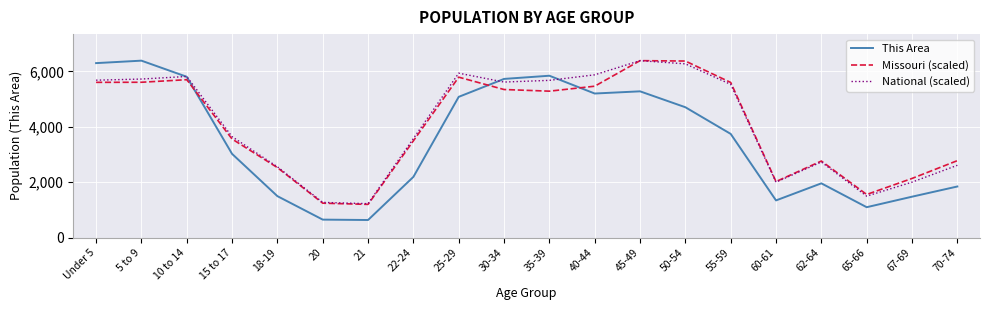

Does the chart display data point markers on the line(s)?

No